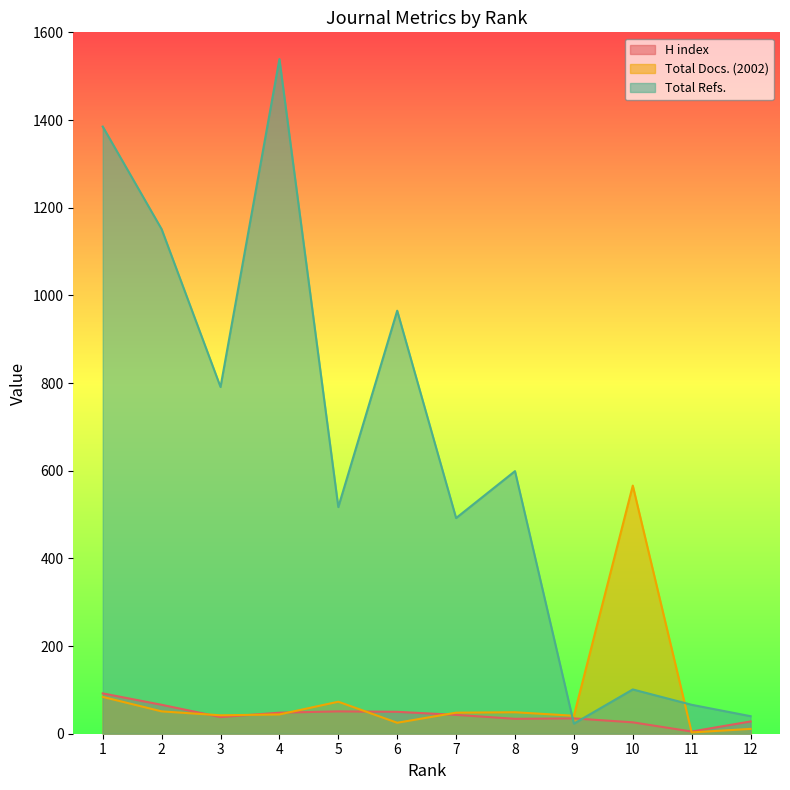

What is the minimum value shown in the chart?

3